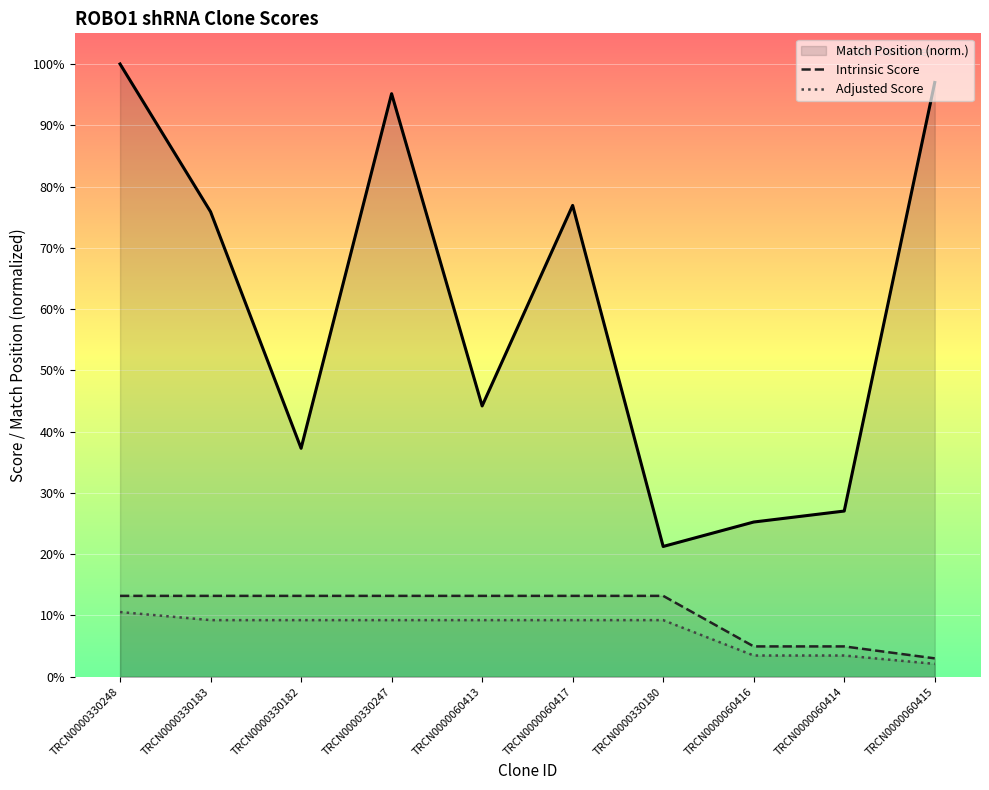

How many distinct data groups are displayed?

3